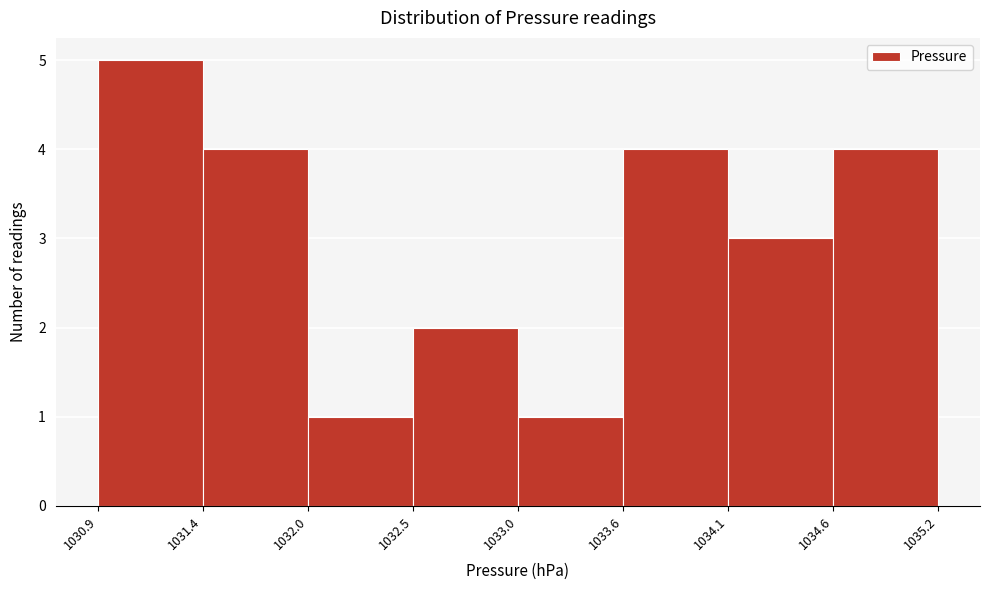

Over which range of the x-axis is the bar tallest?

1030.9 to 1031.4